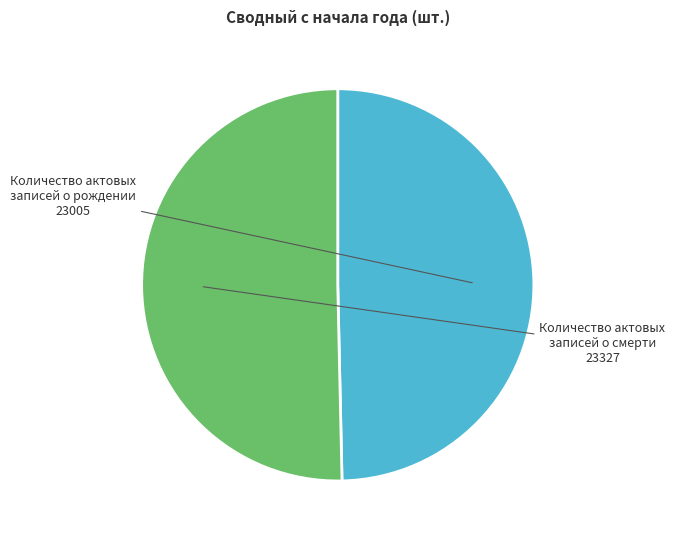

Rank the categories by value from highest to lowest.

Количество актовых записей о смерти, Количество актовых записей о рождении